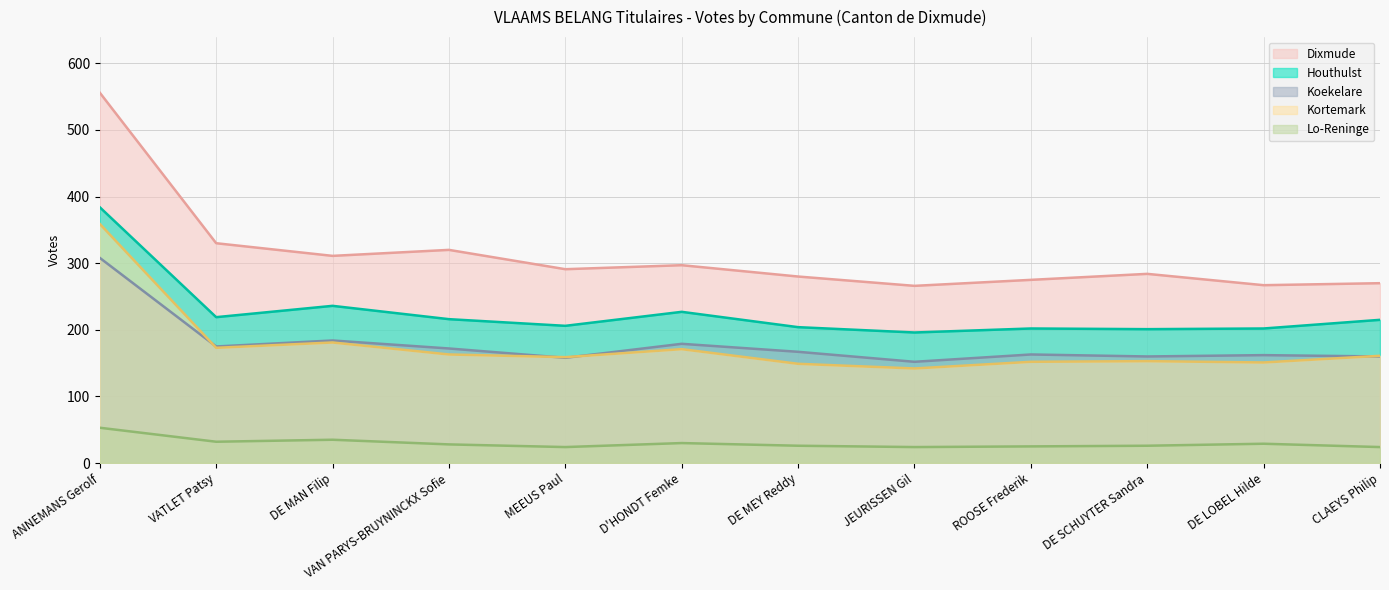

What is the sum of all Lo-Reninge values?

356